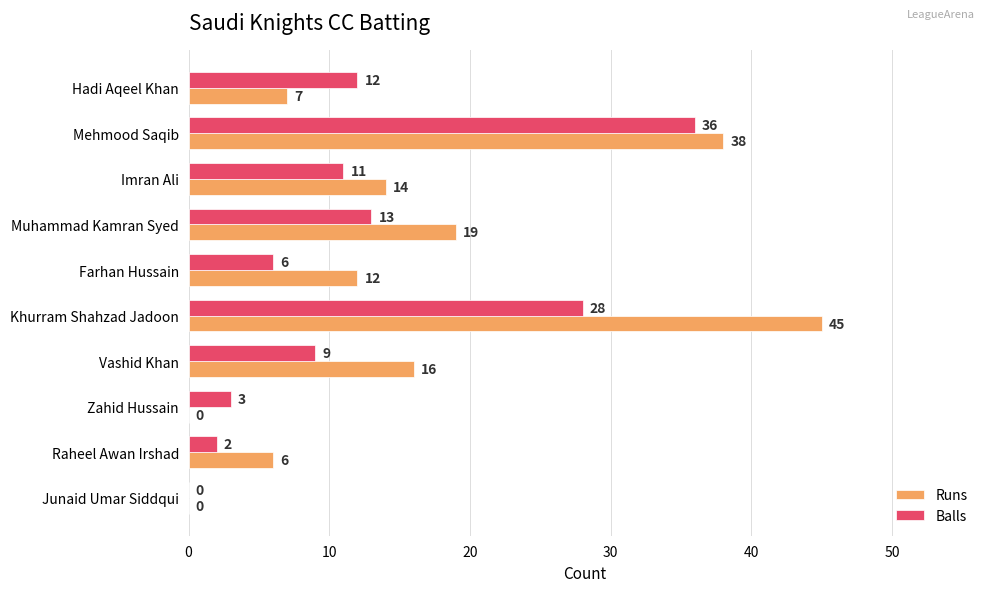

At which label does Runs reach its peak?

Khurram Shahzad Jadoon